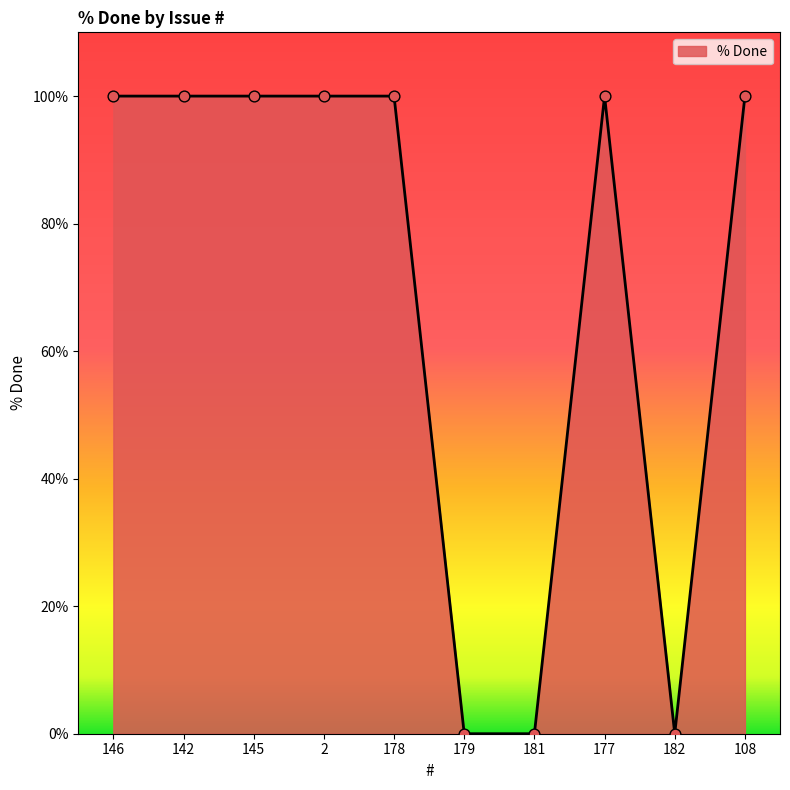

Between 142 and 179, which is larger?

142